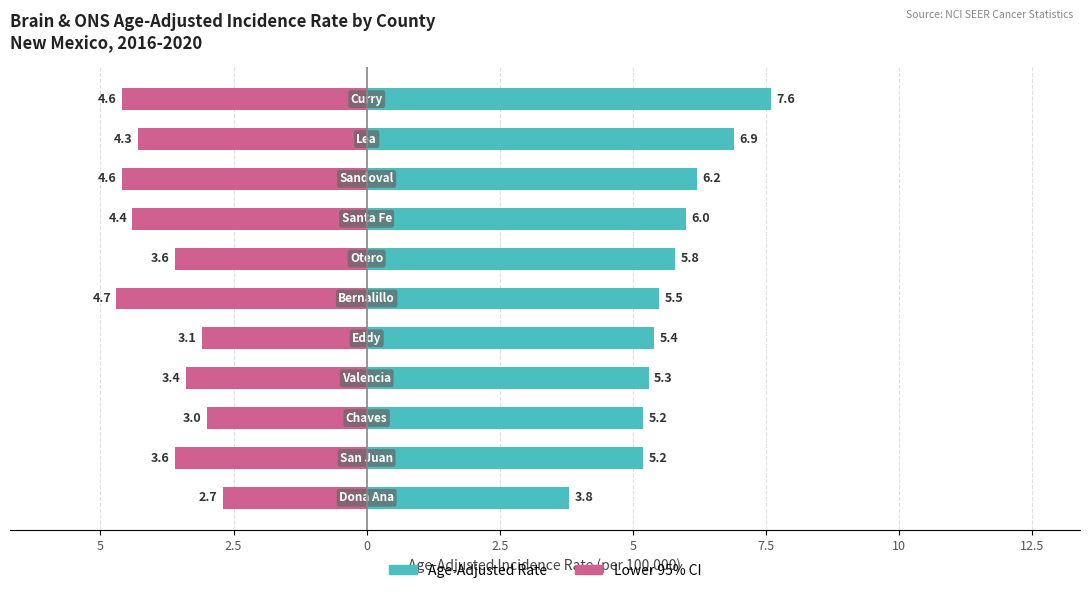

How many bars are there in each group?

2